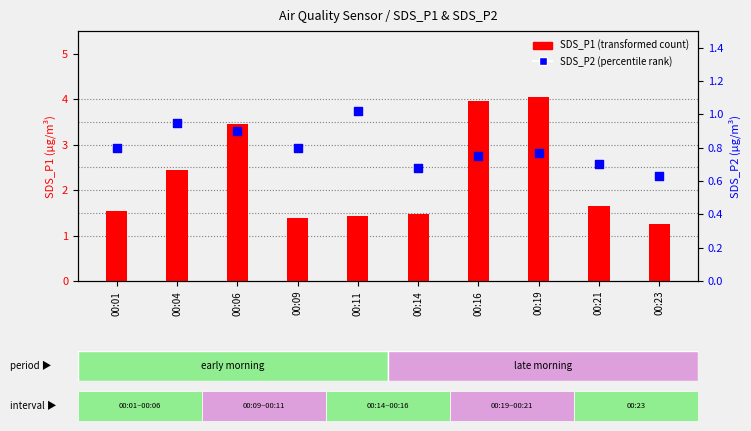

Which series has the largest total across all categories?

SDS_P1